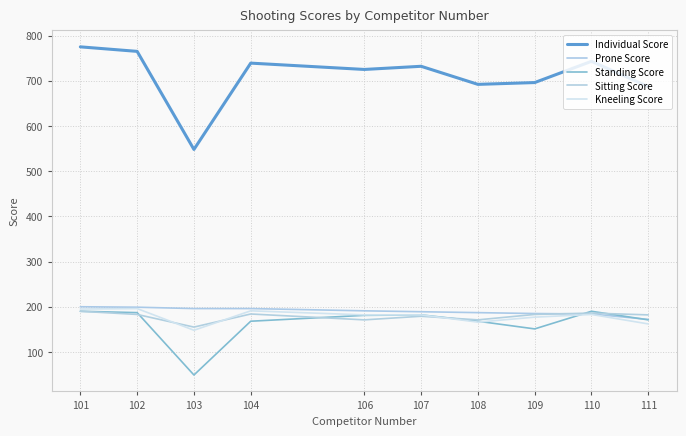

How many interior local valleys does the Sitting Score series have?

3